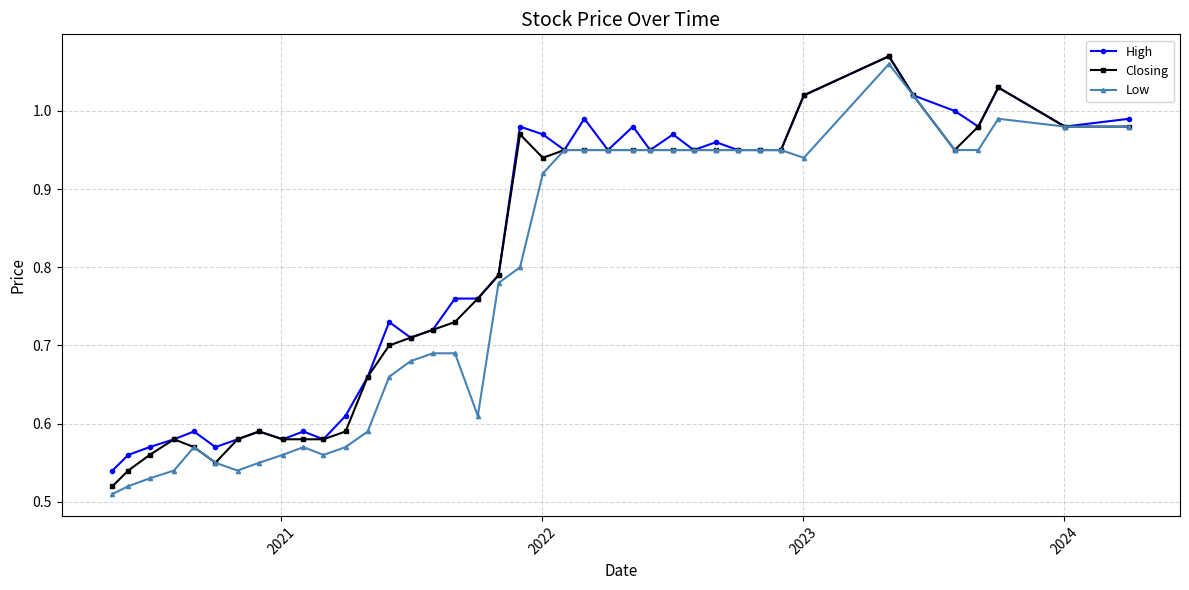

True or false: Closing has more than 1 interior local peaks.

True